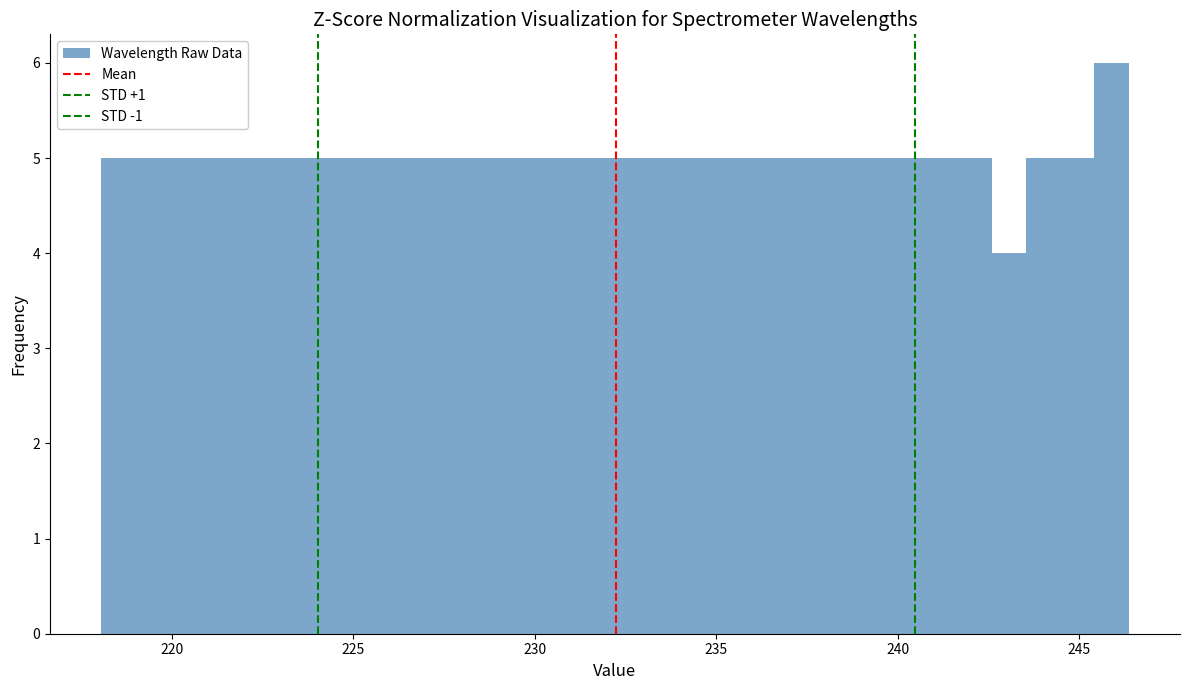

Read against the x-axis, roughly where is the centre of the tallest bar?

246.0